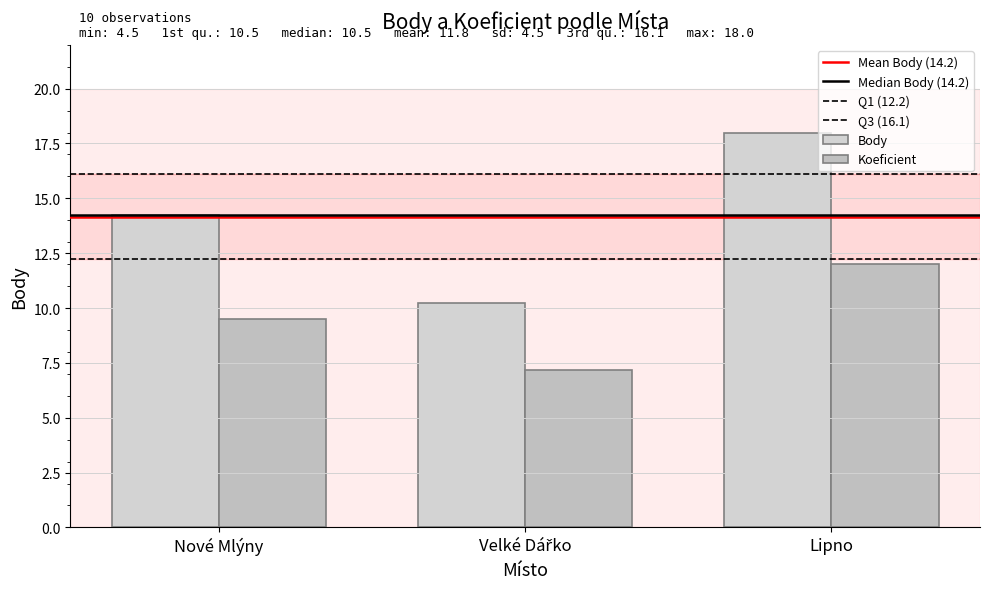

Are the bars horizontal?

No